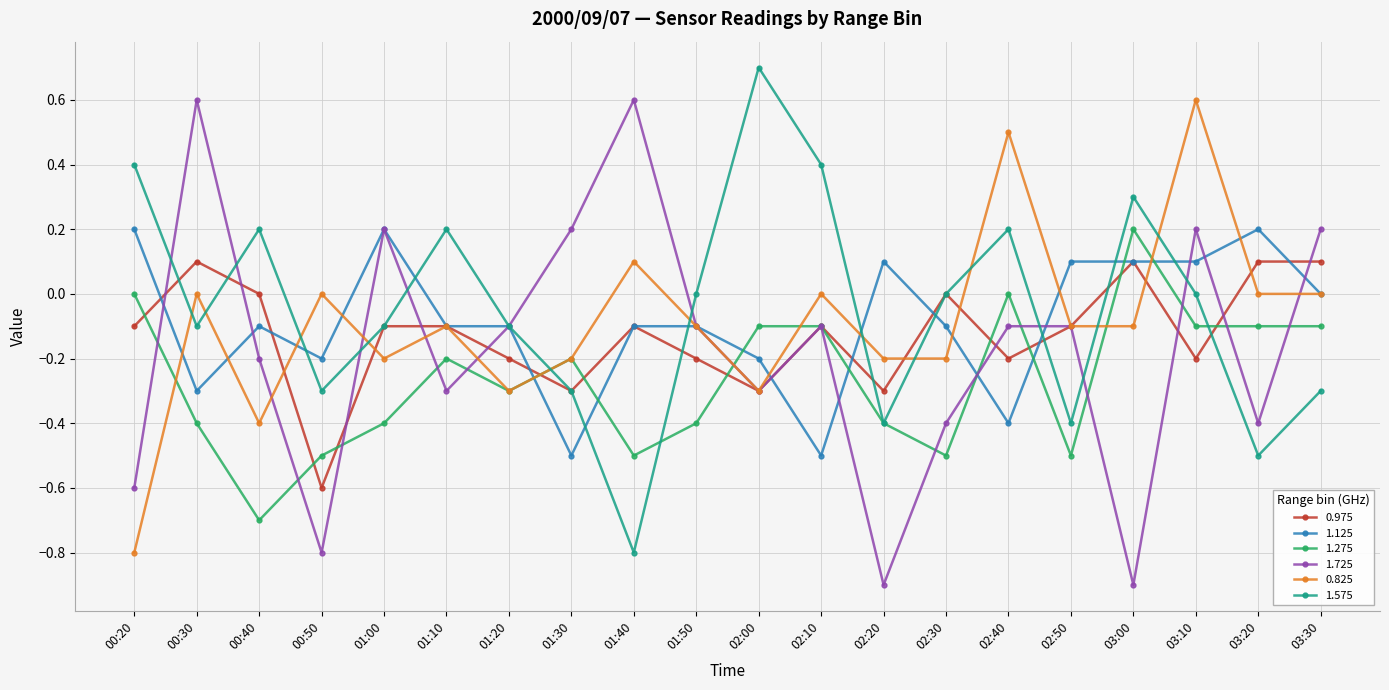

Is this an area chart (filled region under the line)?

No